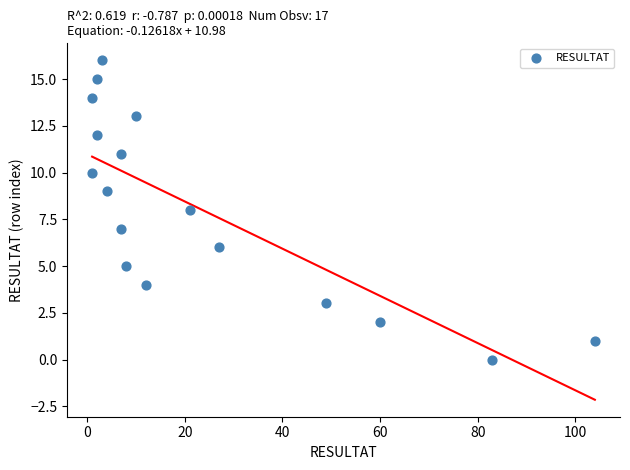

What is the range of Y values (max minus min)?

16